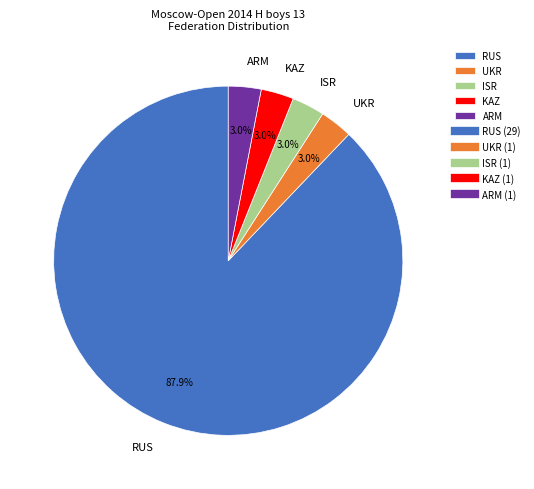

To the nearest percent, what portion does ISR represent?

3%